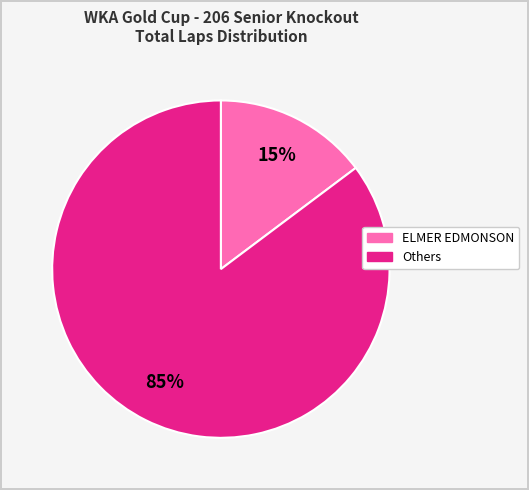

Does any single category account for the majority?

Yes